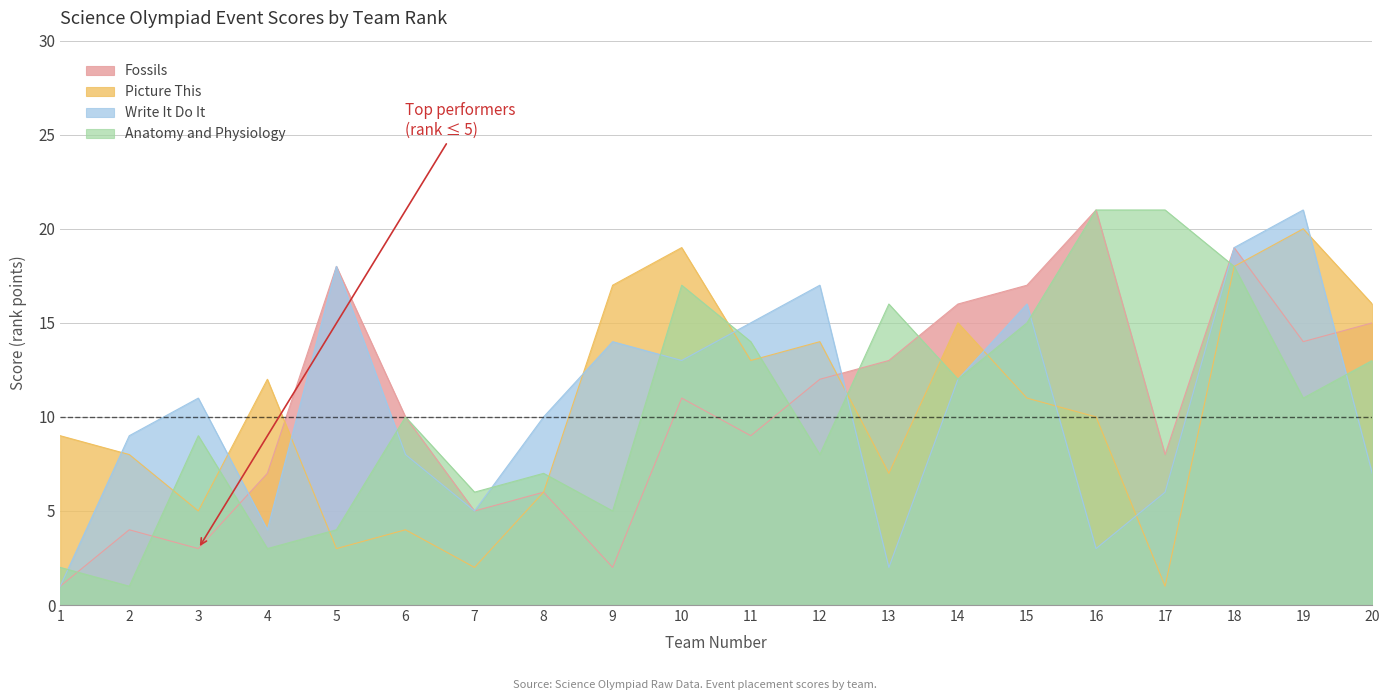

What is the sum of the Fossils values at 3 and 18?

22